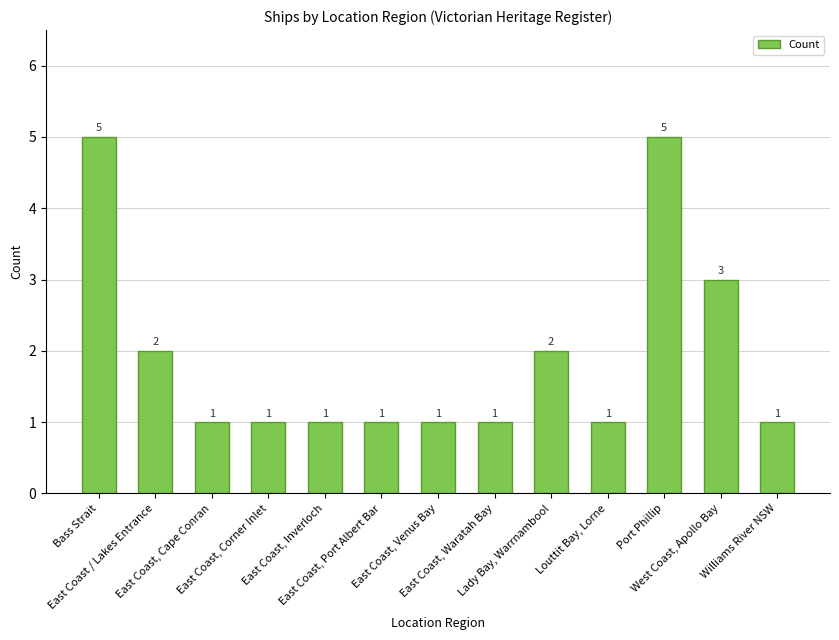

Is it true that the value at East Coast, Venus Bay is 1?

True